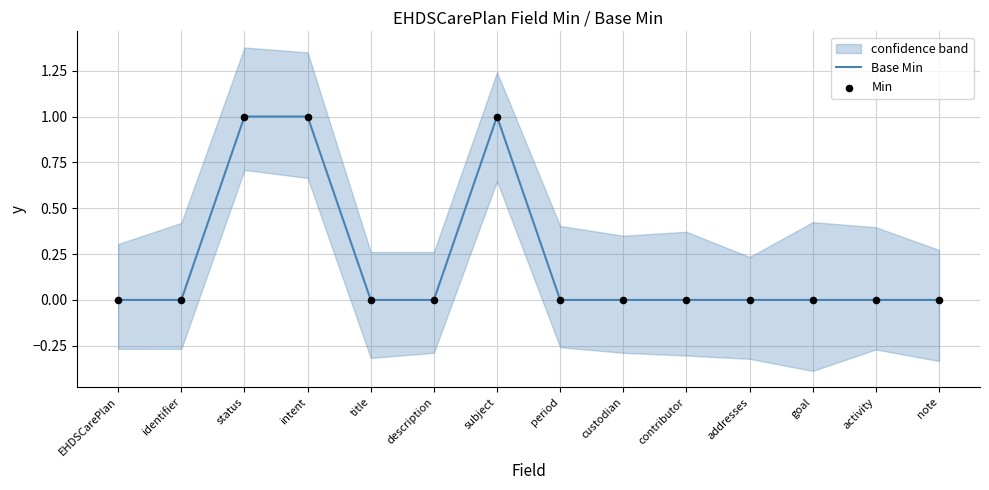

At how many categories does at least one series exceed 0?

3